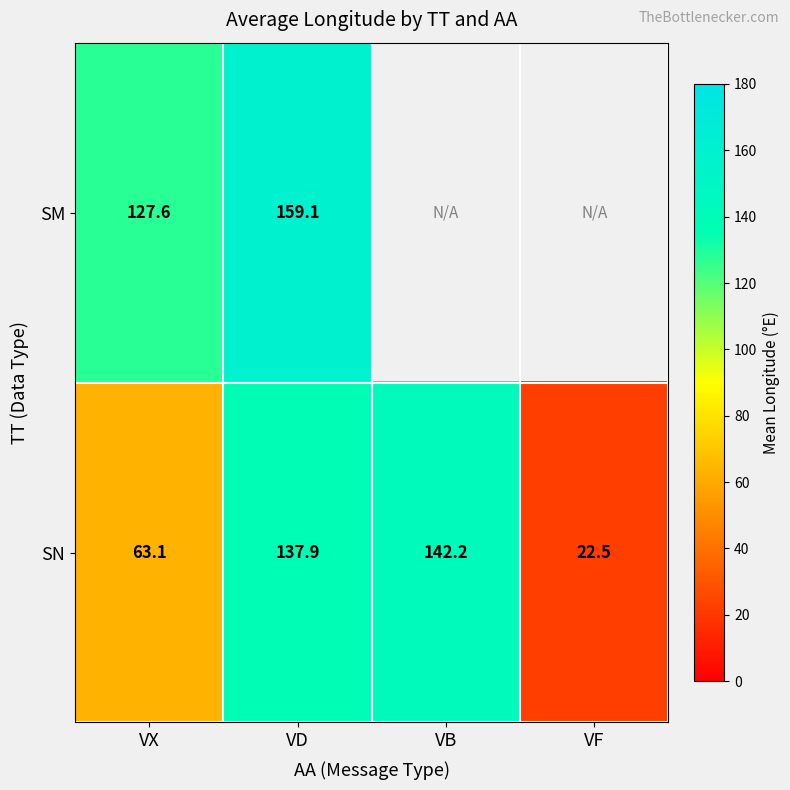

What is the difference between the SM values at VX and VD?

31.5